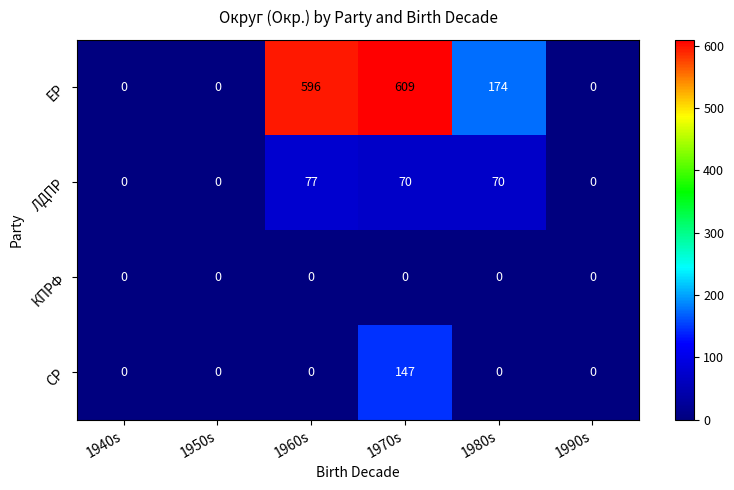

Which series has the largest range (max minus min)?

ЕР